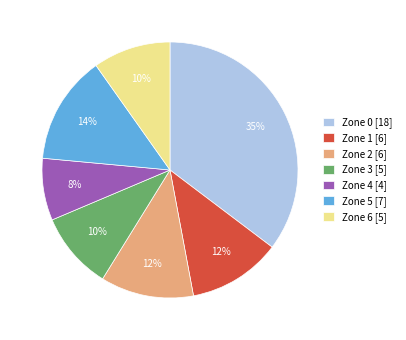

To the nearest percent, what is the difference between the Zone 0 and Zone 6 slice percentages?

25%